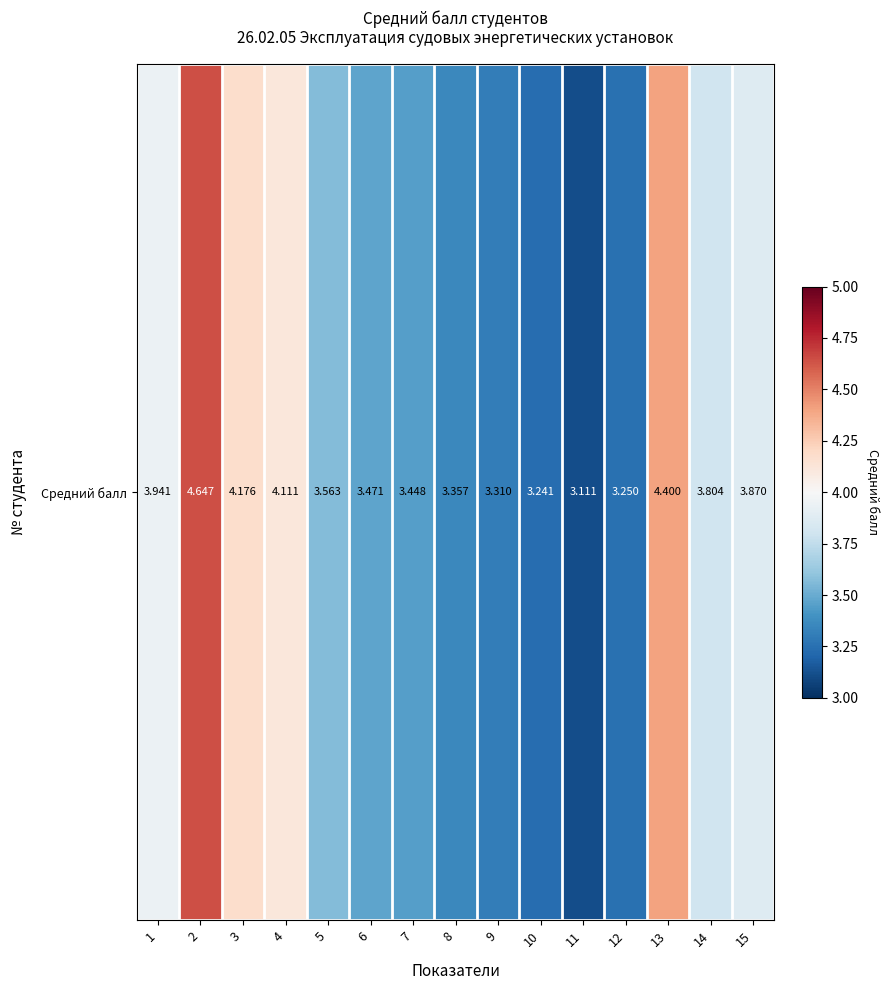

What is the difference between the values at 9 and 3?

0.9